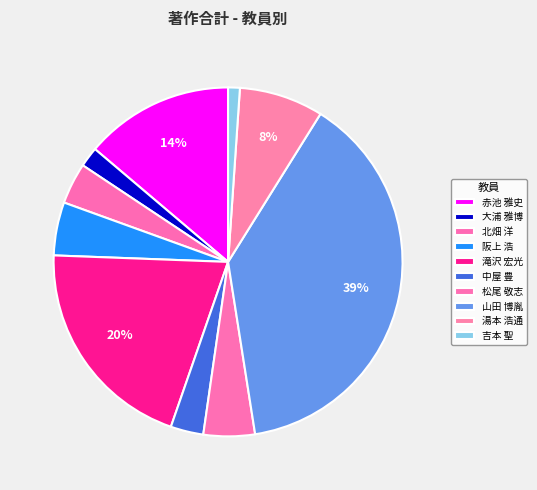

Count the number of slices in the pie.

10